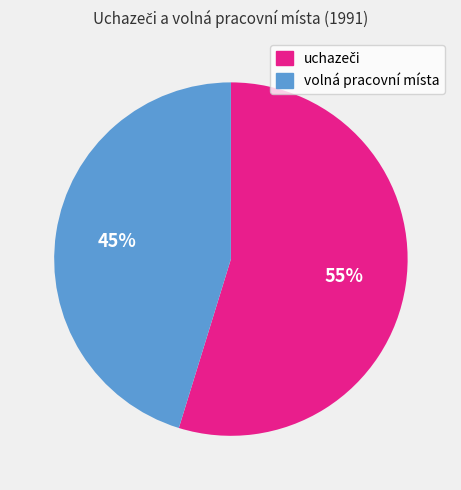

To the nearest percent, what is the difference between the largest and smallest slice percentages?

10%